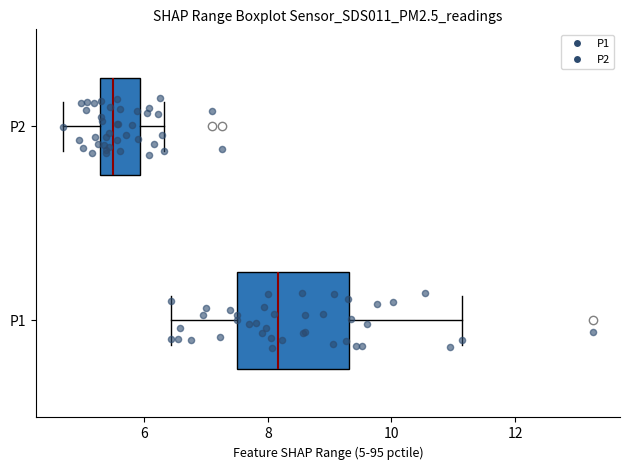

Where is the left edge of the box for P2 on the x-axis? The values are not printed on the chart, so give them approximately, as read against the axis.

5.2